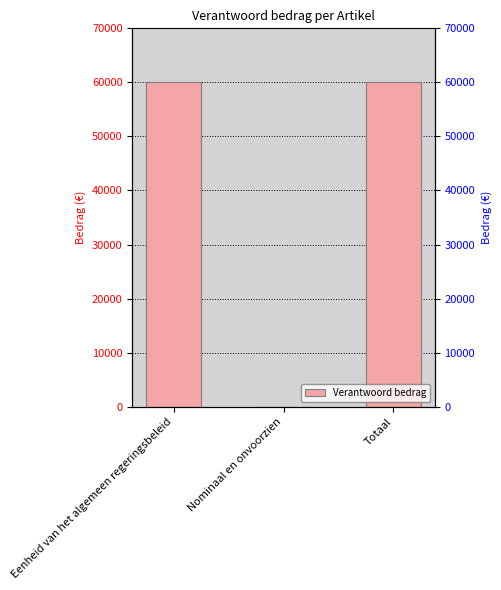

How many bars are there in total?

3